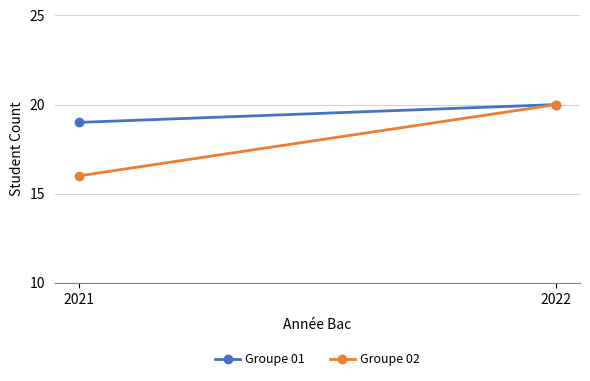

What is the difference between the Groupe 01 values at 2021 and 2022?

1